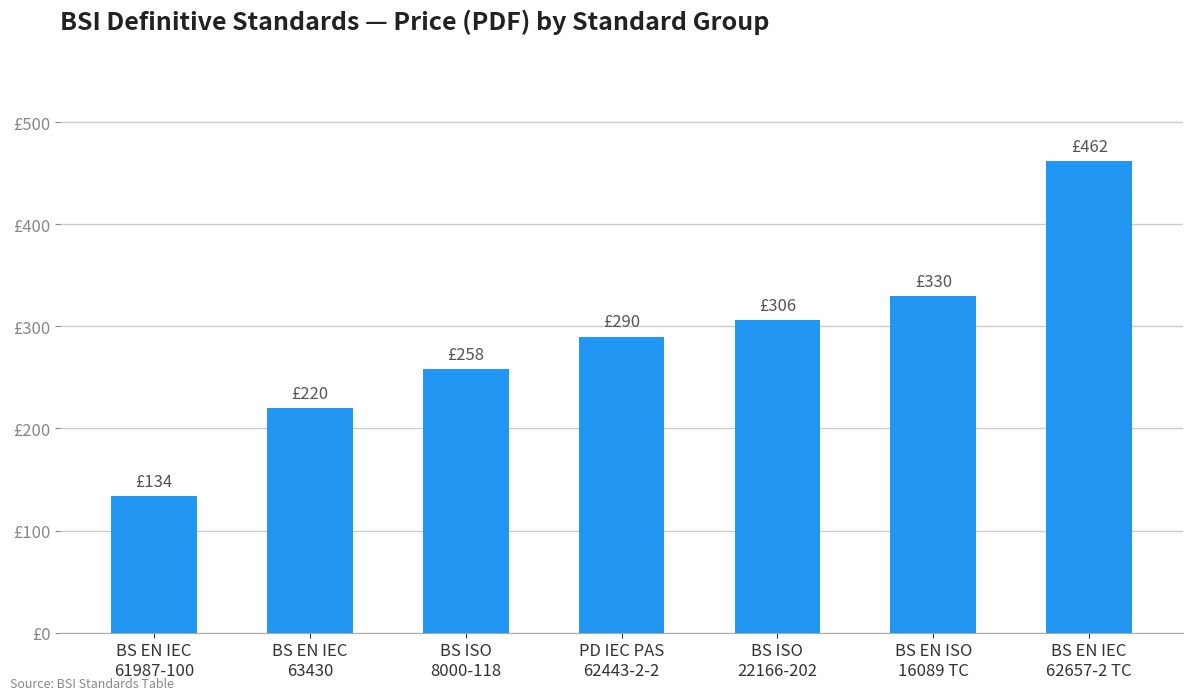

What is the sum of all values?

2000